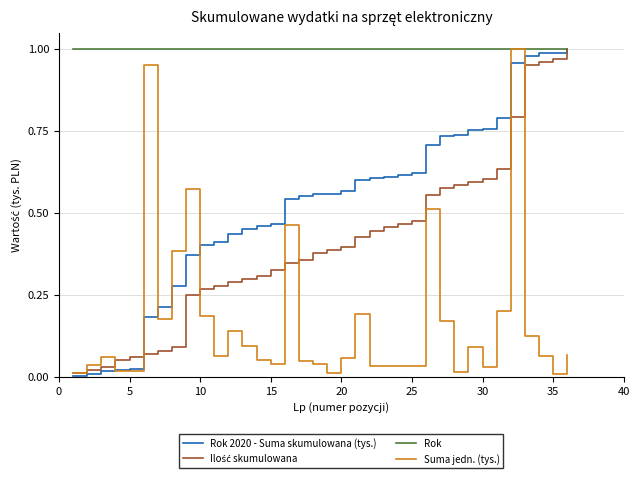

Which series has the largest total across all categories?

Rok